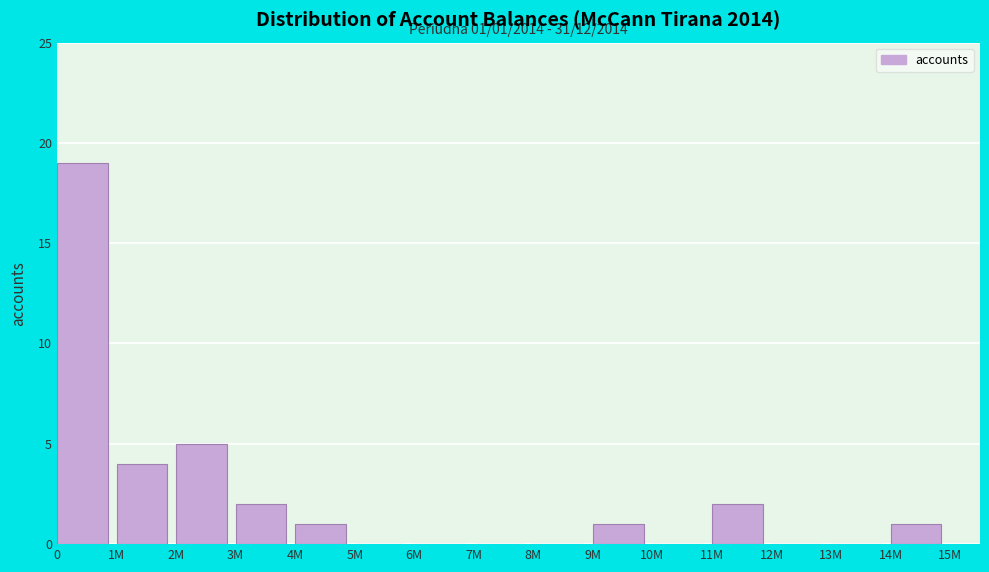

Reading right to left, list all the values displayed in this chart.

14M=1	13M=0	12M=0	11M=2	10M=0	9M=1	8M=0	7M=0	6M=0	5M=0	4M=1	3M=2	2M=5	1M=4	0=19